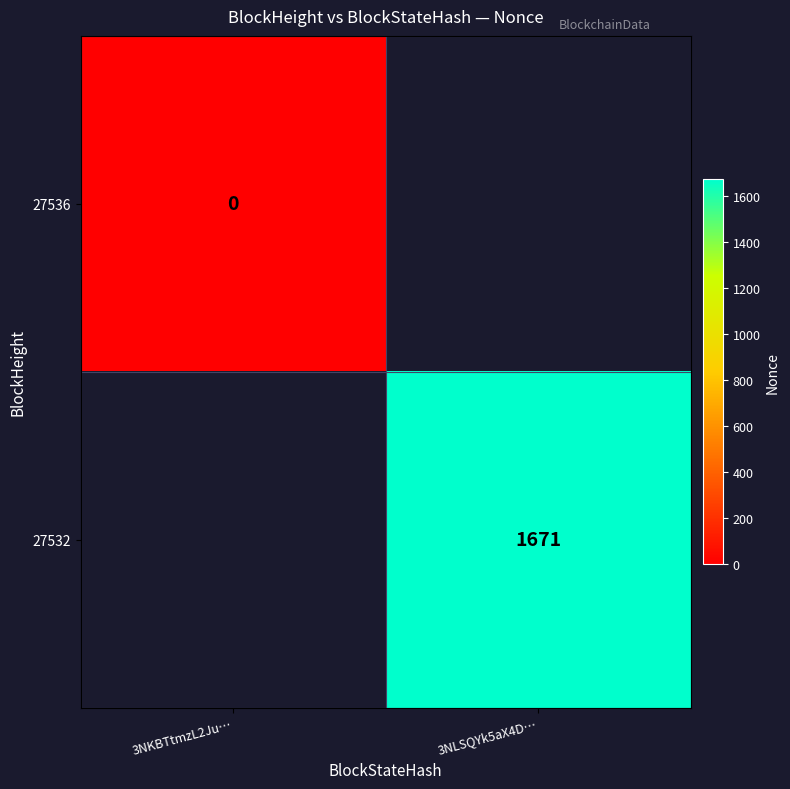

Is it true that 27532 equals 2302 at 3NLSQYk5aX4D…?

False